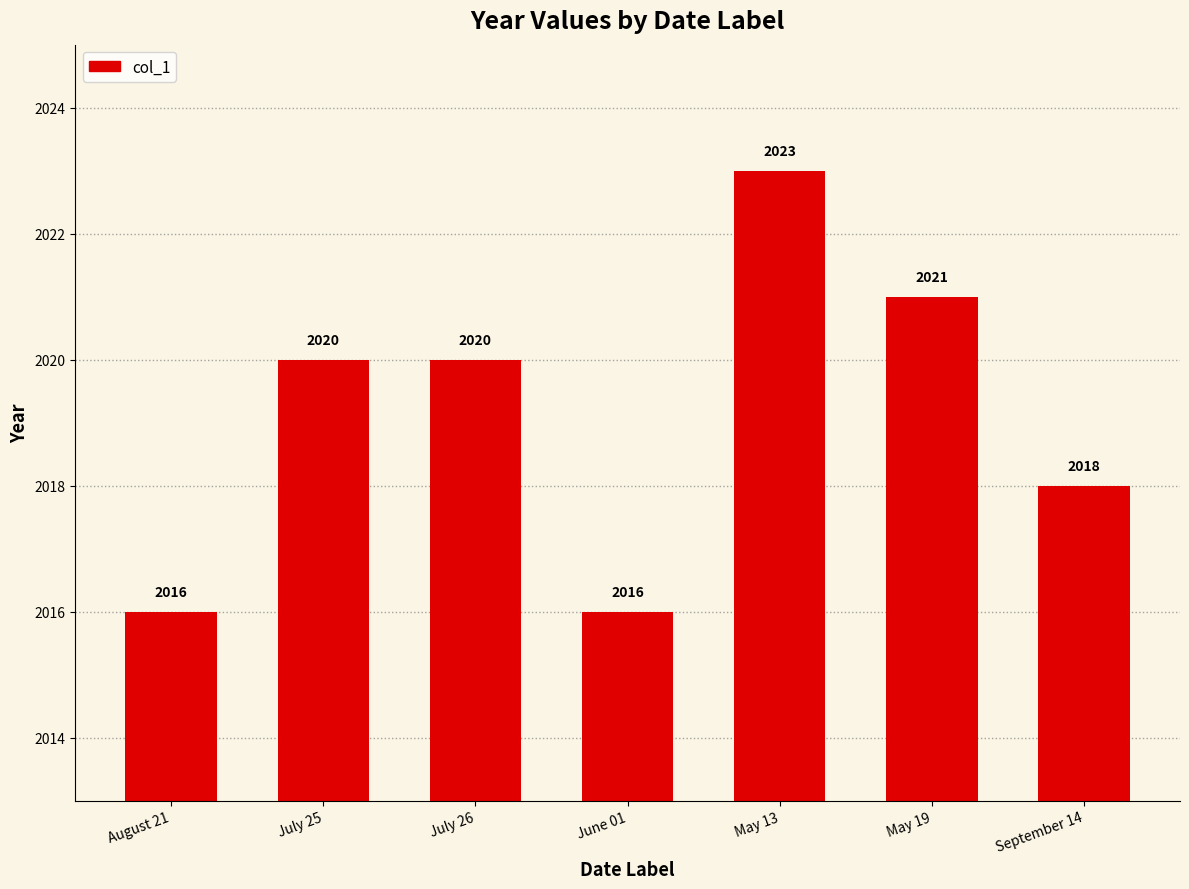

Reading right to left, list all the values displayed in this chart.

2018	2021	2023	2016	2020	2020	2016